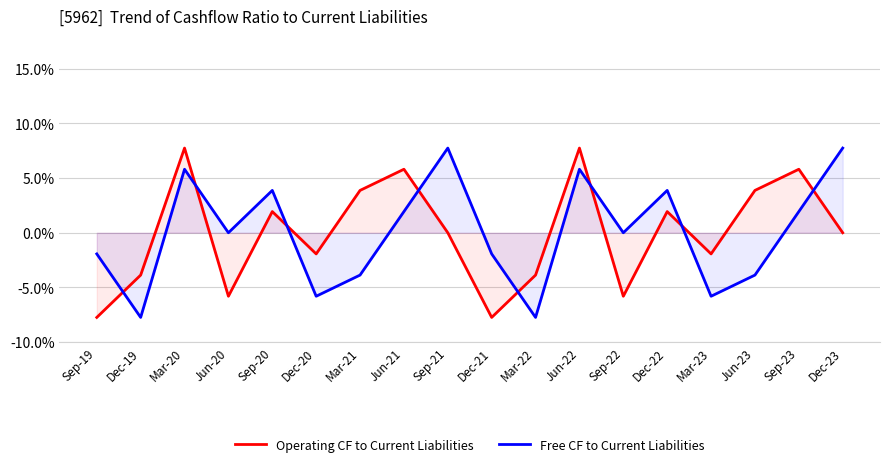

What is the difference between the second highest and minimum values in the Operating CF to Current Liabilities series?

15.5